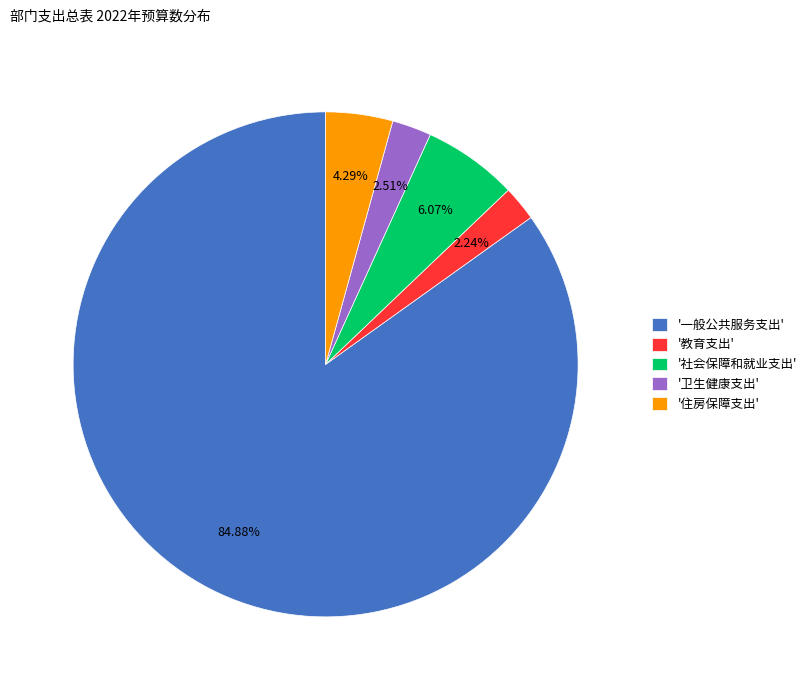

Combined, do '社会保障和就业支出' and '一般公共服务支出' account for over 50%?

Yes